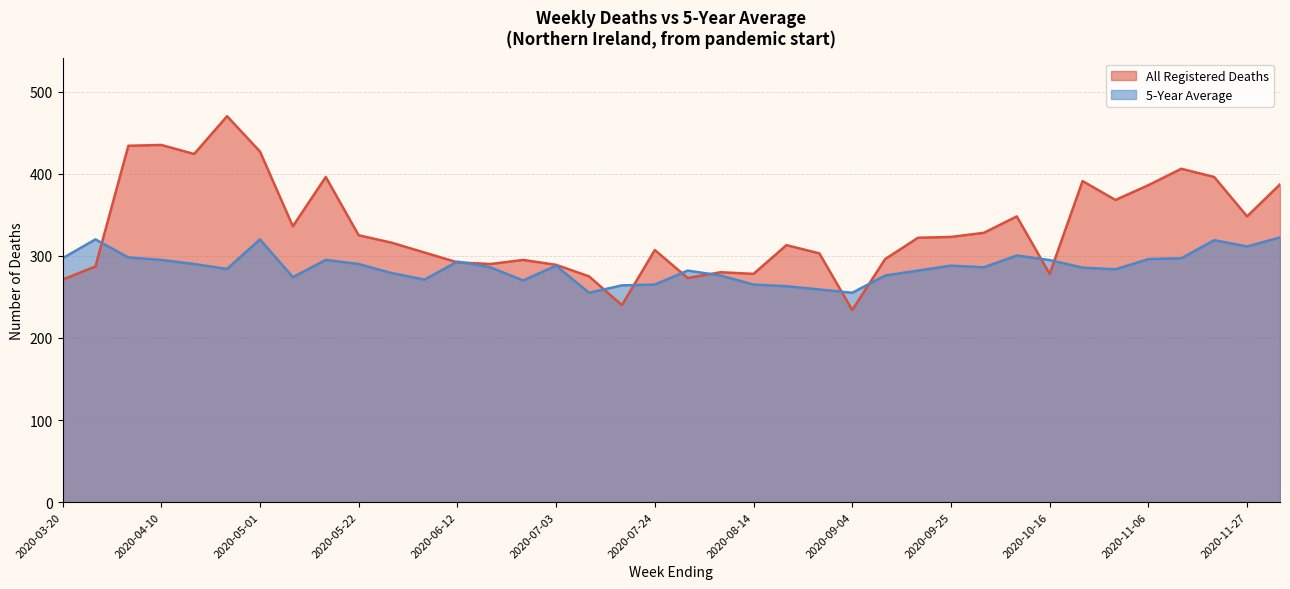

What is the minimum value shown in the chart?

234.0